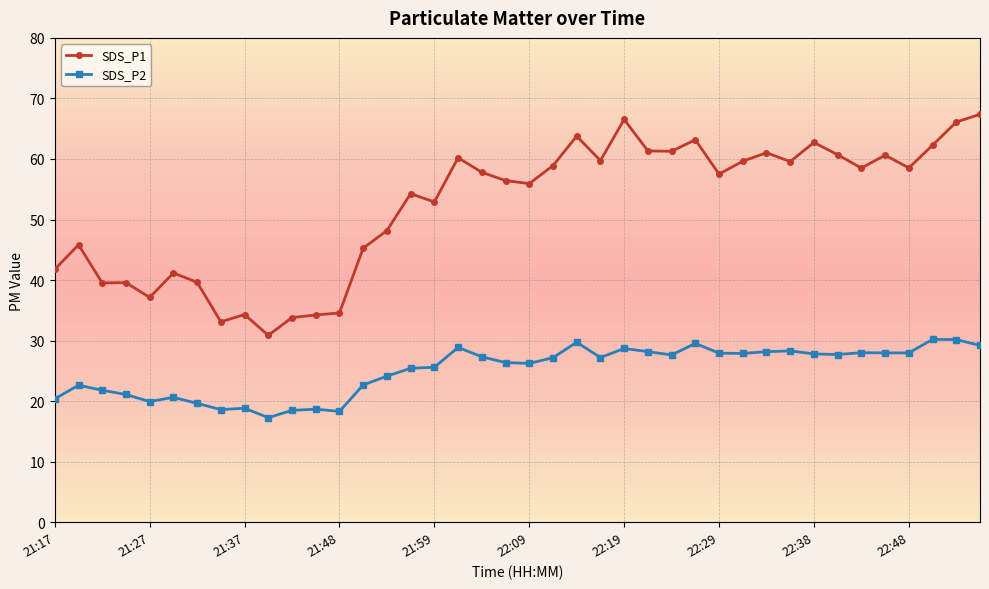

What is the minimum value shown in the chart?

17.3